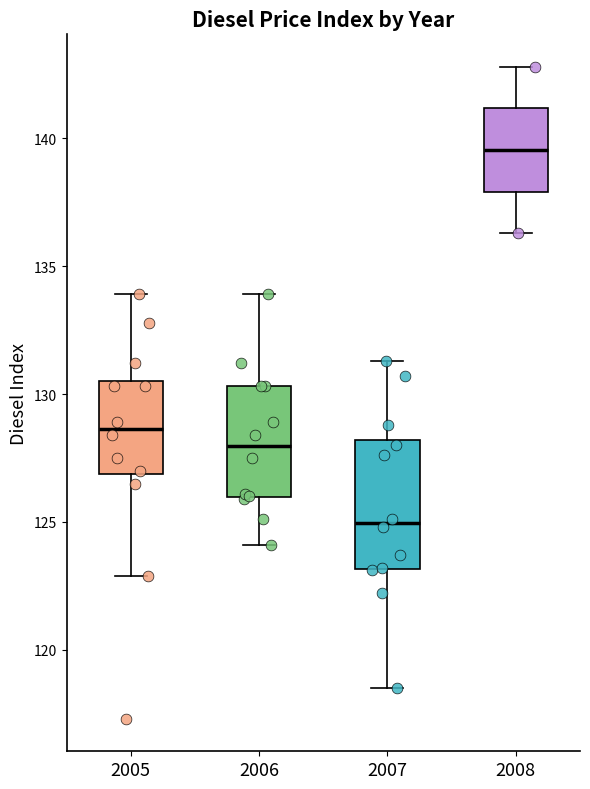

Where does the lower whisker of the box at x = 2007 end on the y-axis? The values are not printed on the chart, so give them approximately, as read against the axis.

118.5